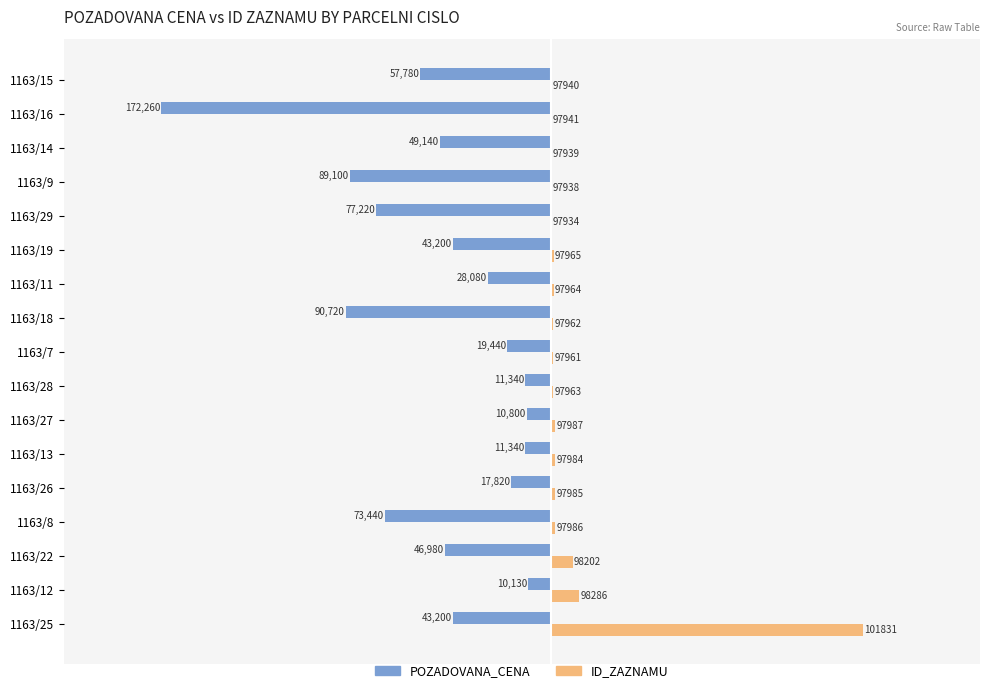

What are all the series names shown in the legend?

POZADOVANA_CENA, ID_ZAZNAMU